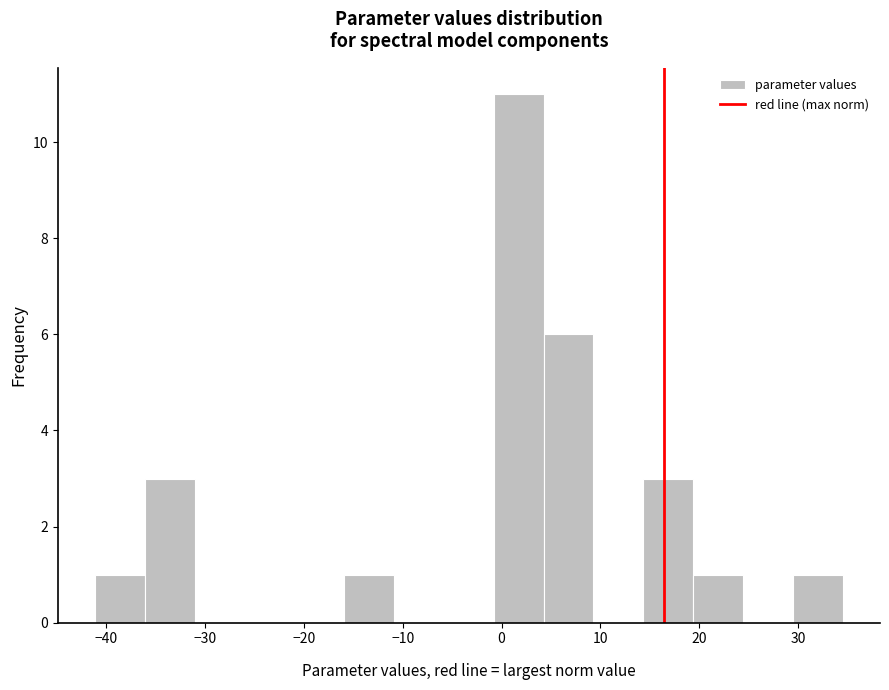

Reading left to right, list every bar in this chart as the range it spans on the x-axis followed by its height. Neither the bar edges nor the heights are printed on the chart, so give them approximately, as read against the axes.

-41 to -36: 1
-36 to -31: 3
-31 to -26: 0
-26 to -21: 0
-21 to -16: 0
-16 to -11: 1
-11 to -6: 0
-6 to -1: 0
-1 to 4: 11
4 to 9: 6
9 to 14: 0
14 to 19: 3
19 to 24: 1
24 to 29: 0
29 to 35: 1